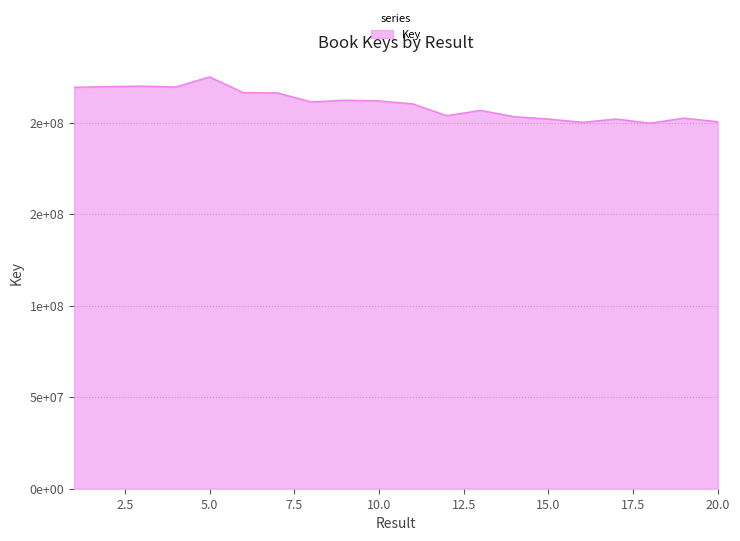

Does the chart display data point markers on the line(s)?

No